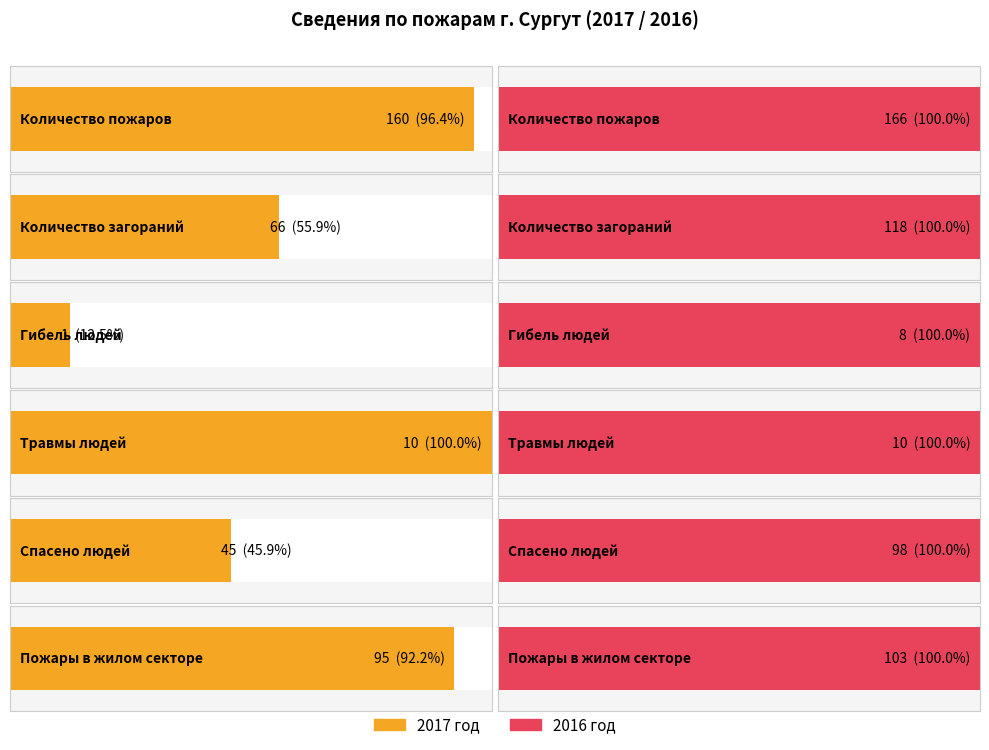

Reading left to right, transcribe all the data shown in this chart.

2017 год: 160	66	1	10	45	95
2016: 166	118	8	10	98	103